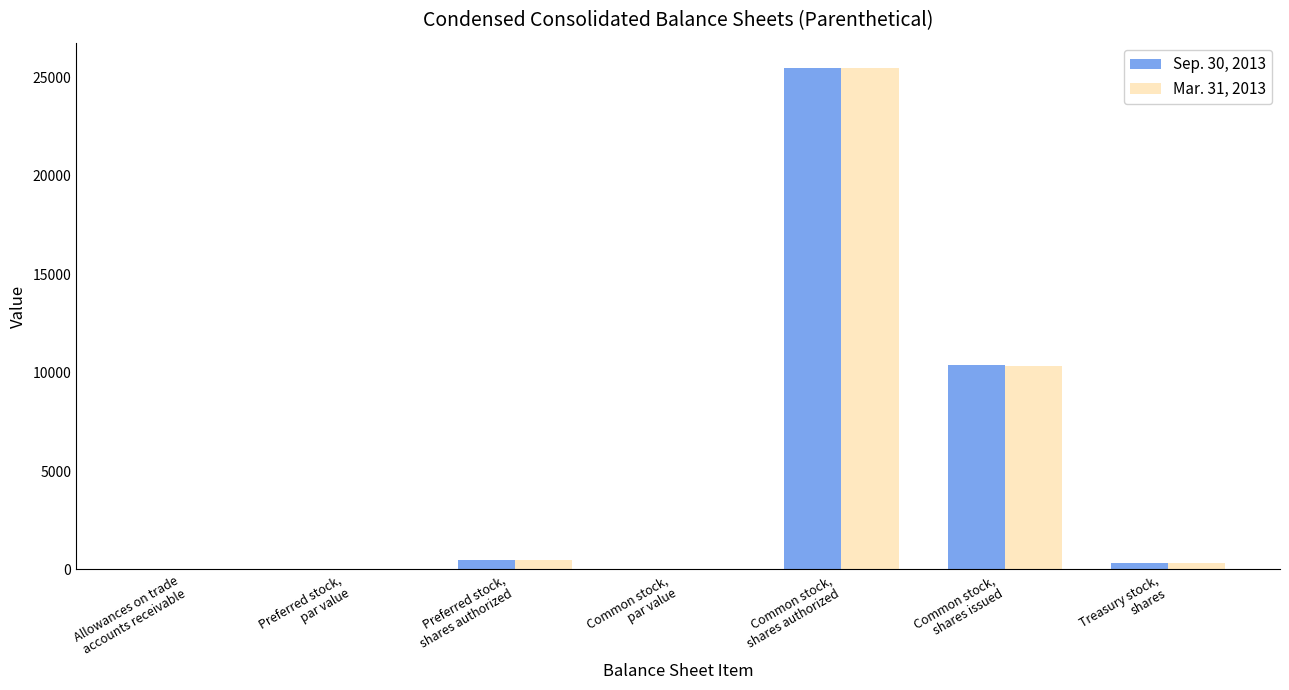

What is the maximum value shown in the chart?

25500.0